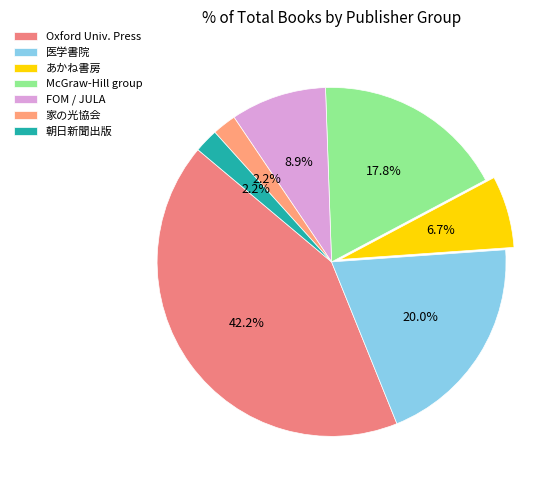

How many segments does this pie chart have?

7